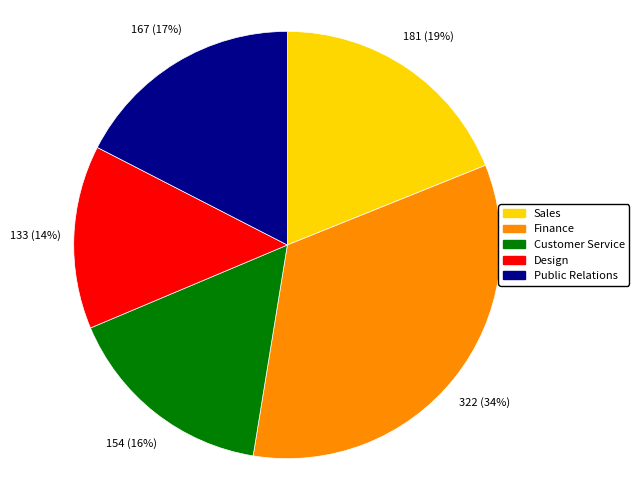

Between Customer Service and Finance, which is larger?

Finance